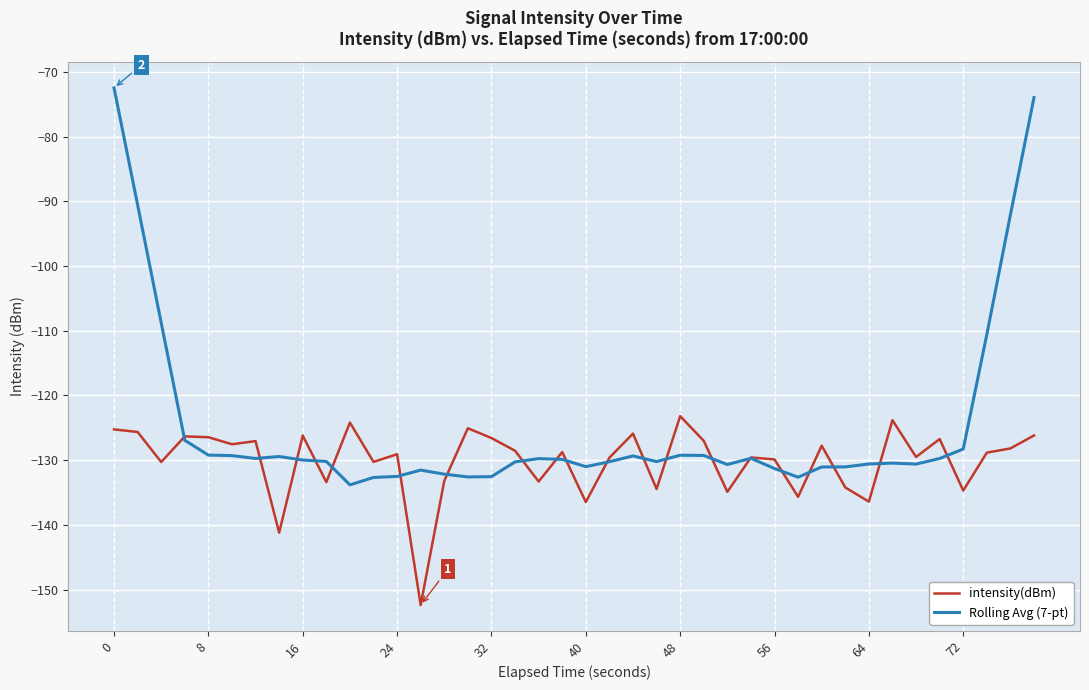

In Rolling Avg (7-pt), how many points are higher than both neighbors (excluding endpoints)?

7